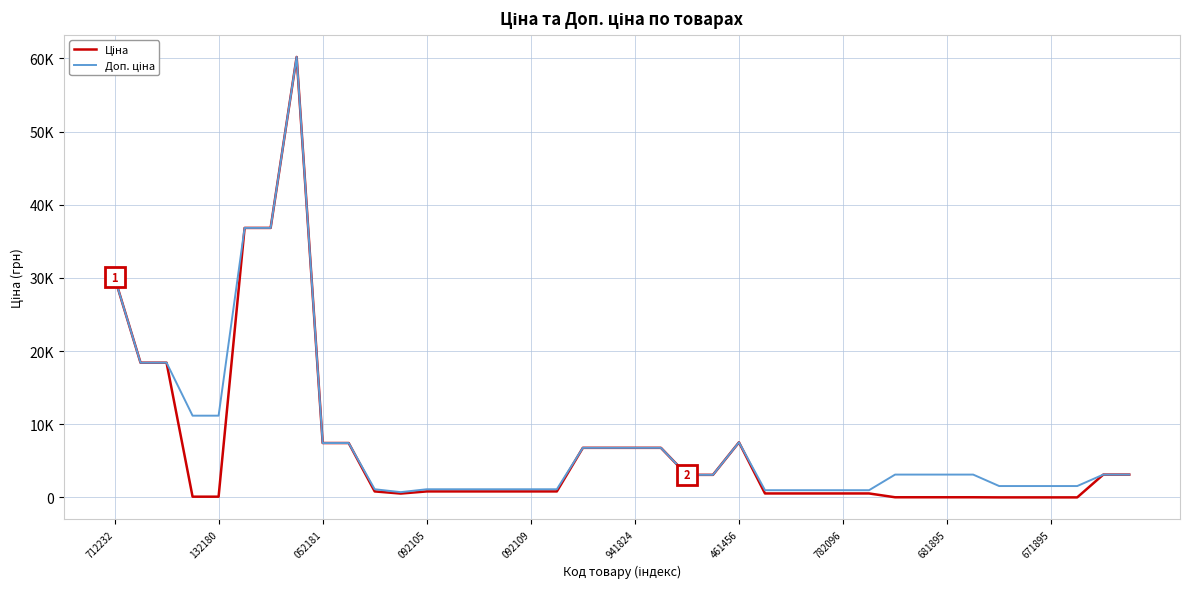

How many interior local peaks does the Ціна series have?

2